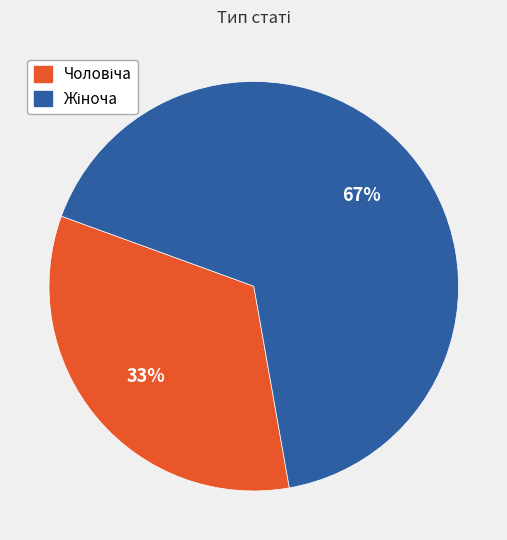

Is there a majority slice in this chart?

Yes